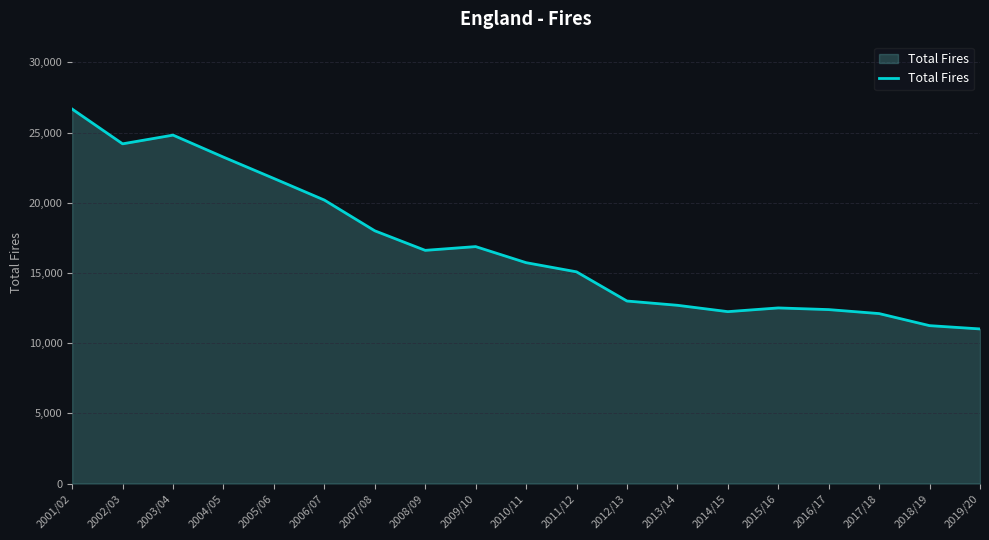

What is the difference between the values at 2018/19 and 2002/03?

12950